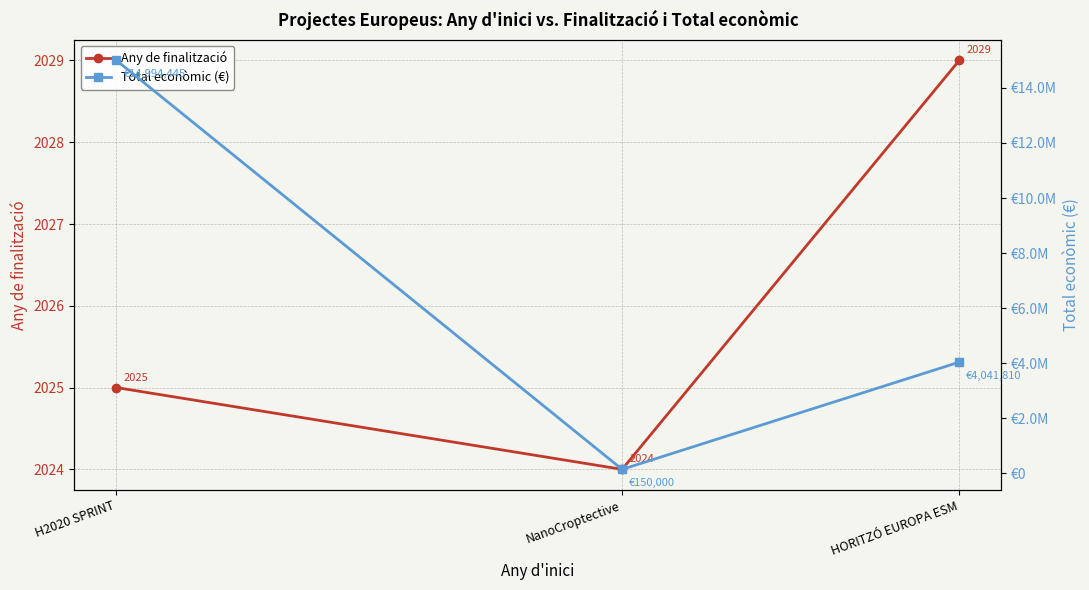

Reading left to right, transcribe all the data shown in this chart.

Any de finalització: 2025	2024	2029
Total econòmic (€): 14994445	150000	4041810